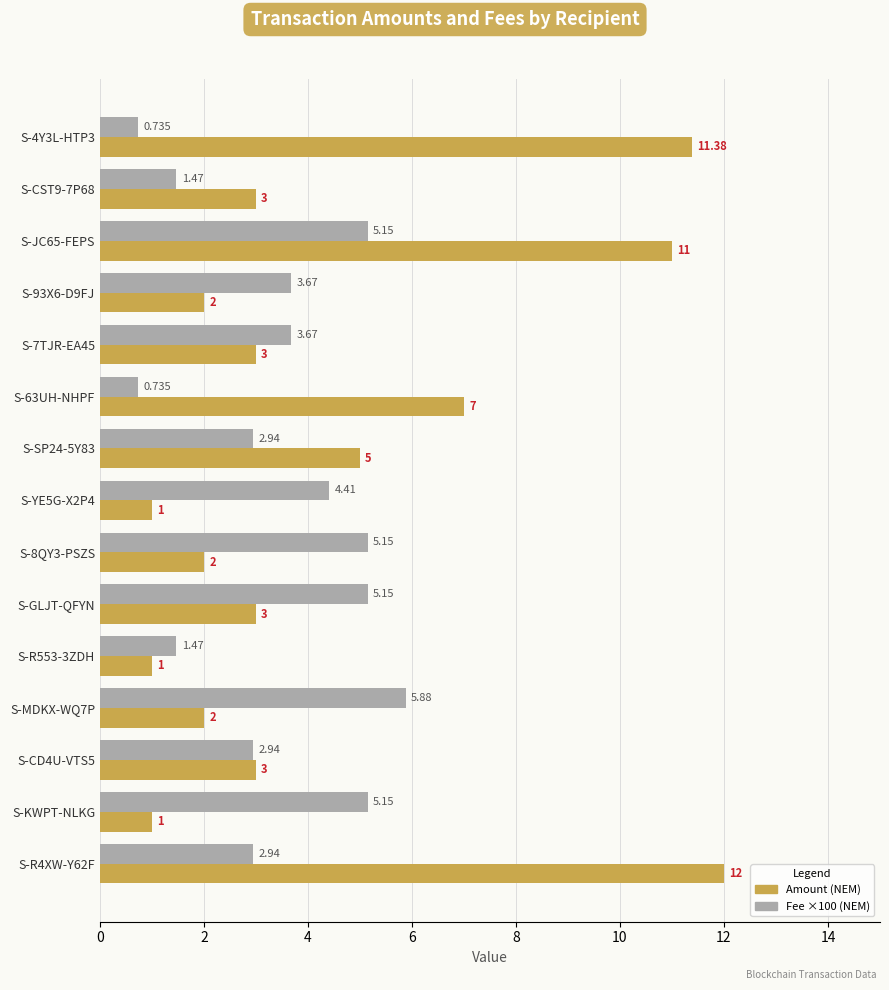

Which series has the largest range (max minus min)?

Amount (NEM)